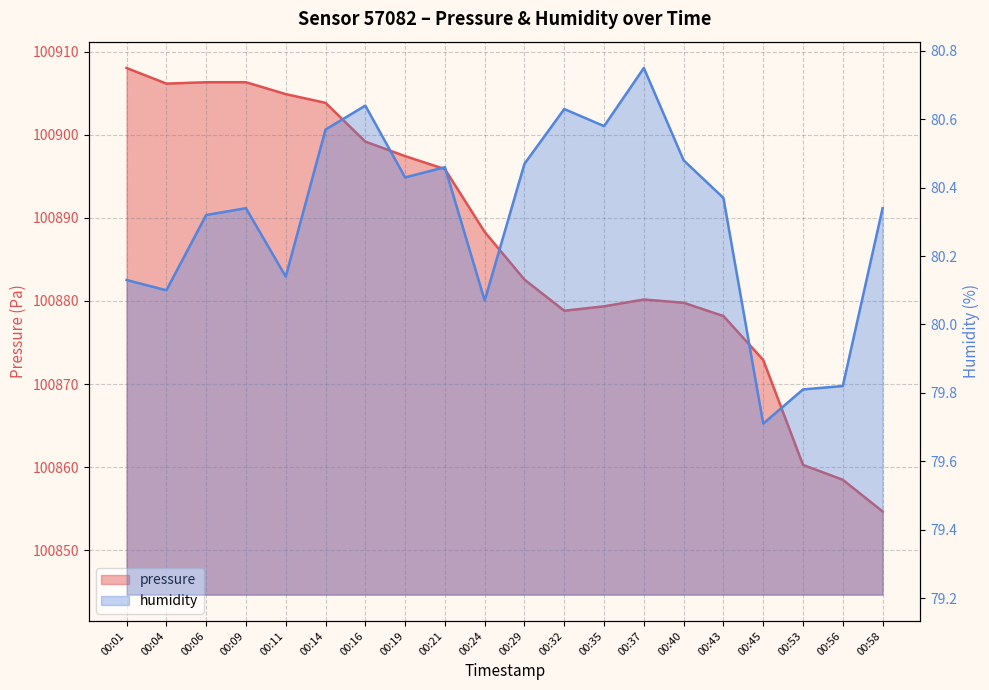

At how many categories does at least one series exceed 9597?

20